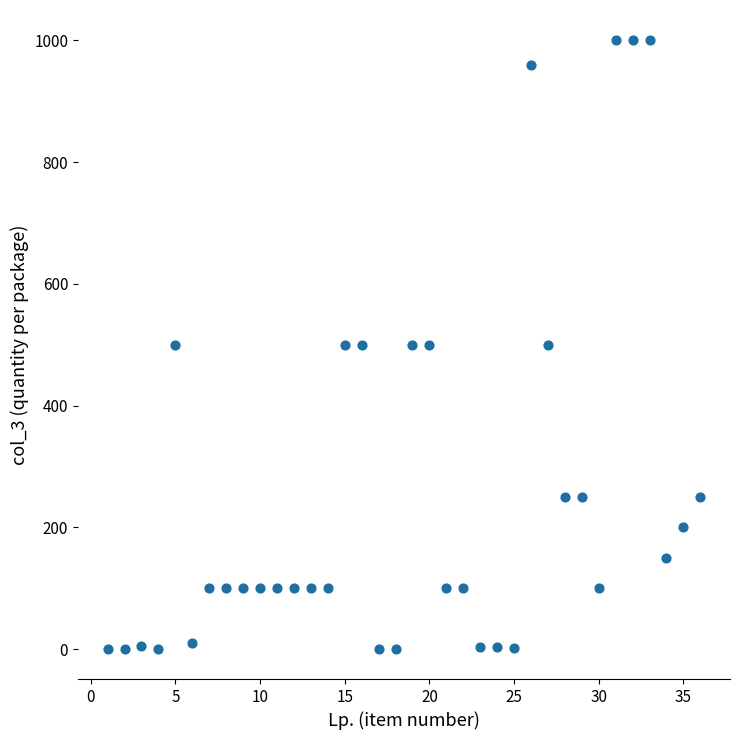

What is the range of Y values (max minus min)?

999